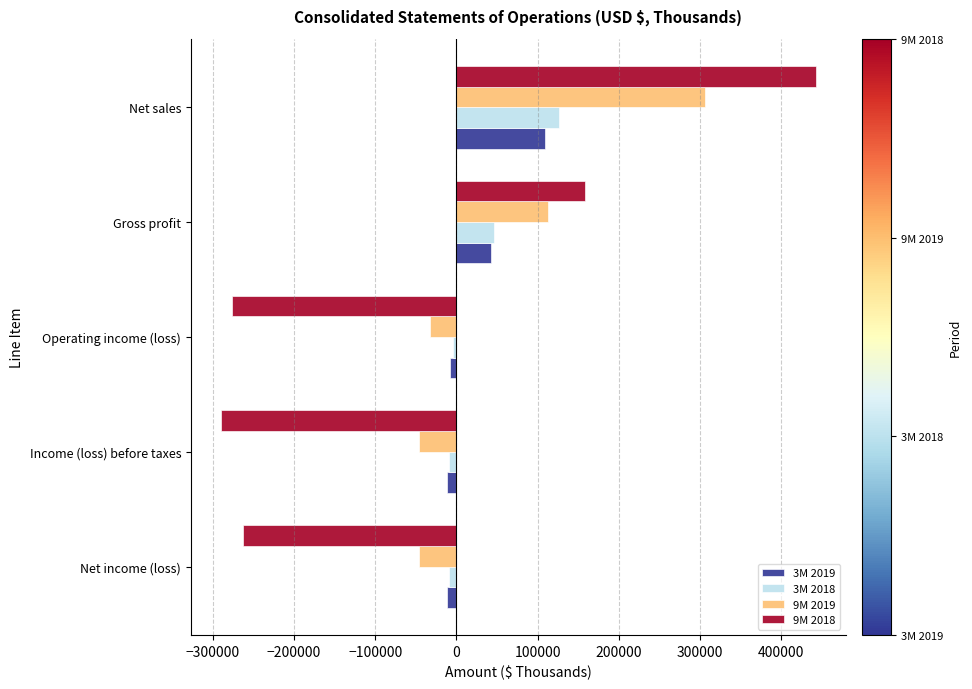

The value of 9M 2019 at Operating income (loss) is -32713. True or false?

True